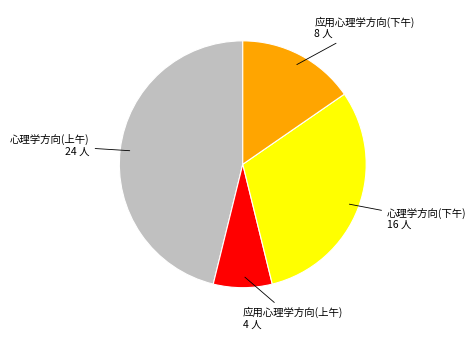

Is there a majority slice in this chart?

No